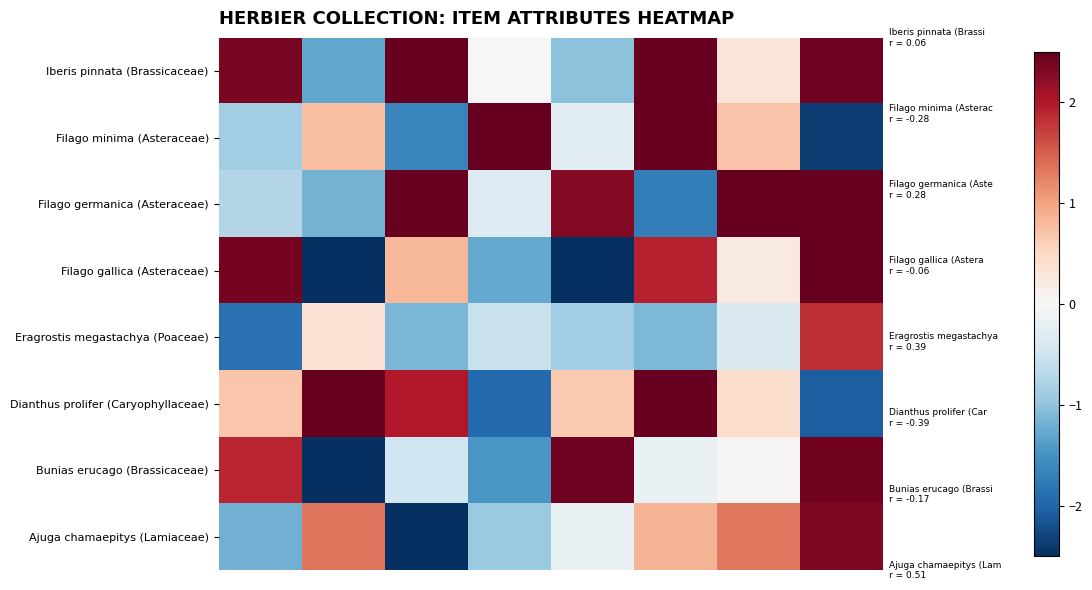

Reading left to right, transcribe all the data shown in this chart.

Iberis pinnata (Brassicaceae): 2.4	-1.3	2.5	-0.0	-1.0	2.5	0.3	2.4
Filago minima (Asteraceae): -0.9	0.8	-1.6	2.5	-0.3	2.5	0.7	-2.4
Filago germanica (Asteraceae): -0.7	-1.2	2.5	-0.3	2.3	-1.7	2.5	2.5
Filago gallica (Asteraceae): 2.4	-2.5	0.8	-1.3	-2.5	1.9	0.2	2.5
Eragrostis megastachya (Poaceae): -1.9	0.4	-1.2	-0.6	-0.9	-1.1	-0.4	1.8
Dianthus prolifer (Caryophyllaceae): 0.7	2.5	2.0	-1.9	0.7	2.5	0.4	-2.1
Bunias erucago (Brassicaceae): 1.9	-2.5	-0.5	-1.5	2.4	-0.2	0.0	2.4
Ajuga chamaepitys (Lamiaceae): -1.2	1.3	-2.5	-0.9	-0.2	0.9	1.3	2.3